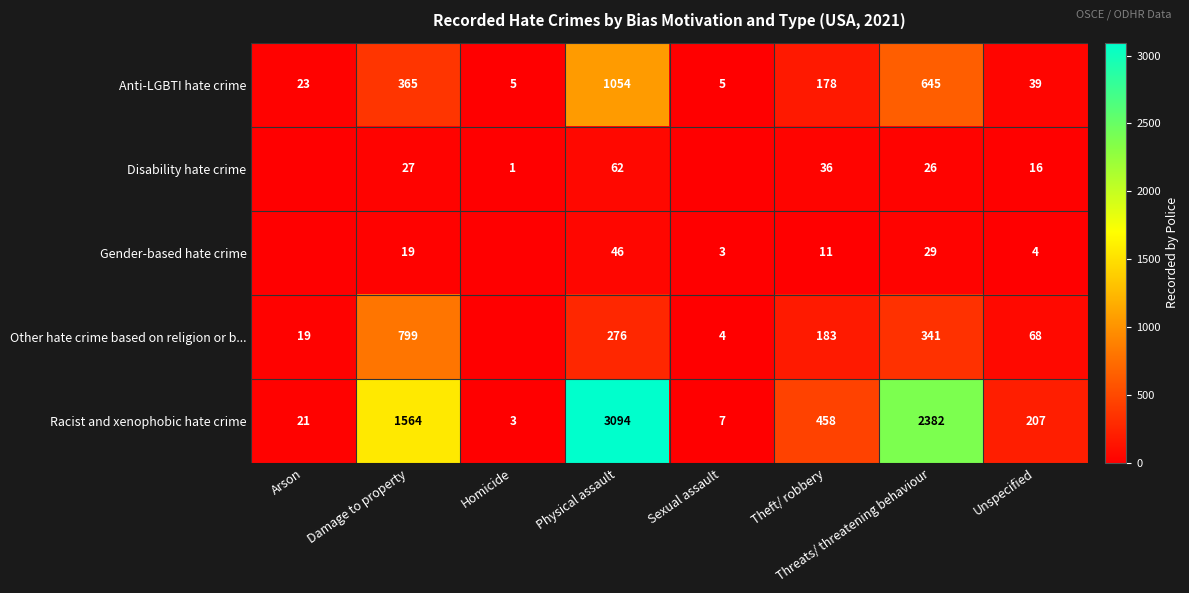

What is the difference between the maximum and minimum values in the Anti-LGBTI hate crime series?

1049